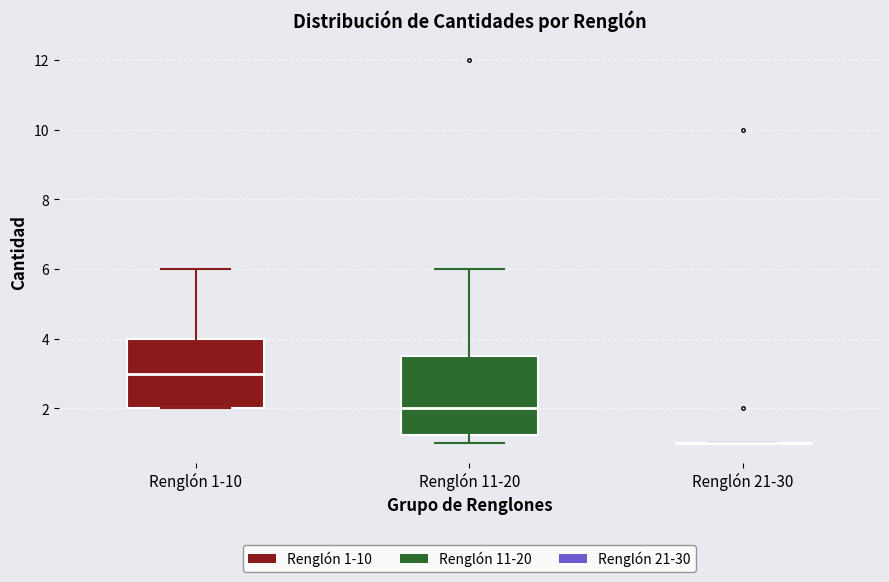

Where does the median line of the box for Renglón 1-10 sit on the y-axis? The values are not printed on the chart, so give them approximately, as read against the axis.

3.0